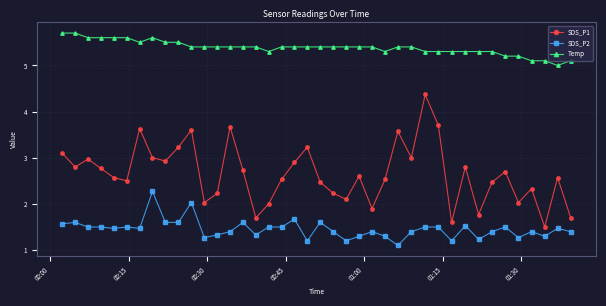

List the series in order of their overall mean, lowest first.

SDS_P2, SDS_P1, Temp